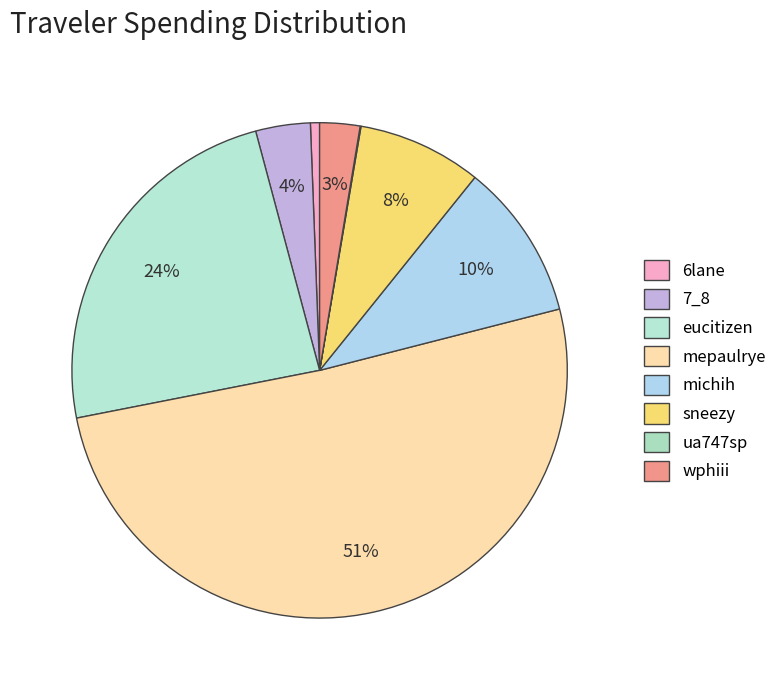

What is the smallest slice in the pie chart?

ua747sp